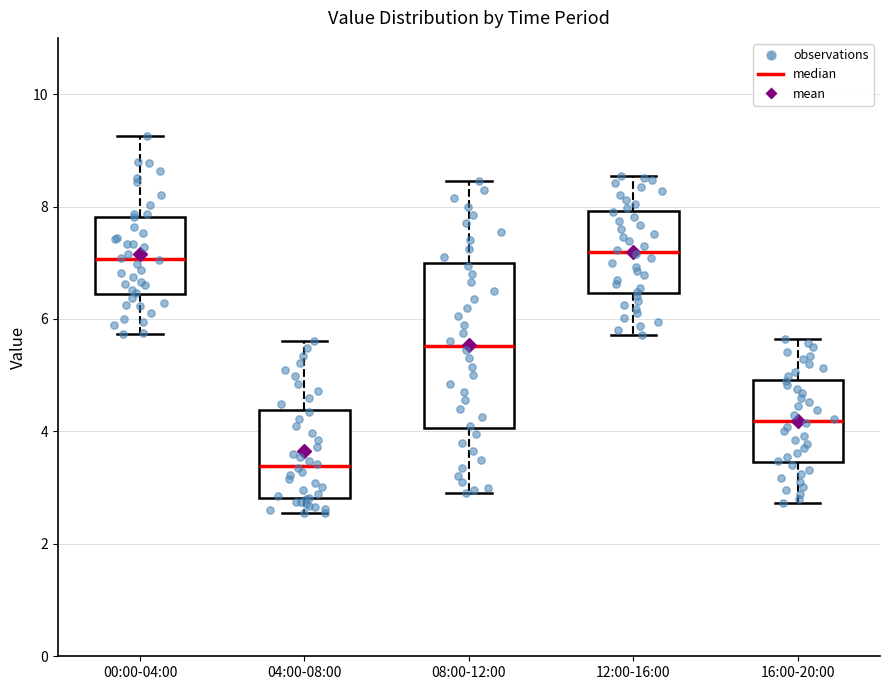

Reading left to right, read every box against the y-axis: the position of its median line, the range the box covers, and the ends of its whiskers. The values are not printed on the chart, so give them approximately, as read against the axis.

00:00-04:00: median 7.0, box 6.4 to 7.8, whiskers 5.8 to 9.2
04:00-08:00: median 3.4, box 2.8 to 4.4, whiskers 2.6 to 5.6
08:00-12:00: median 5.6, box 4.0 to 7.0, whiskers 3.0 to 8.4
12:00-16:00: median 7.2, box 6.4 to 8.0, whiskers 5.8 to 8.6
16:00-20:00: median 4.2, box 3.4 to 5.0, whiskers 2.8 to 5.6